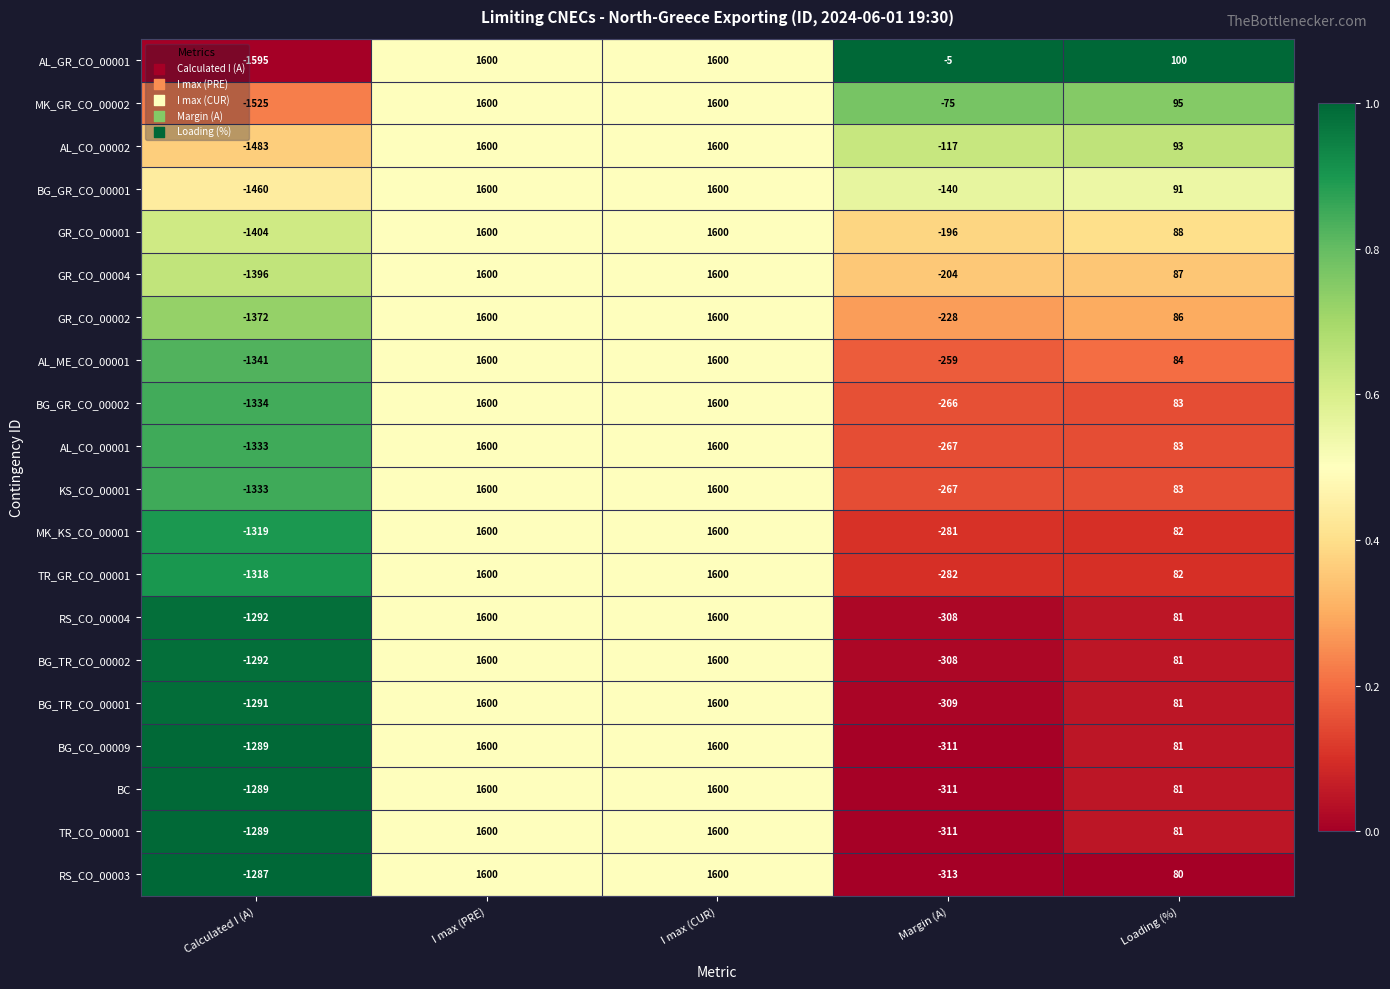

Which series has the largest total across all categories?

AL_GR_CO_00001